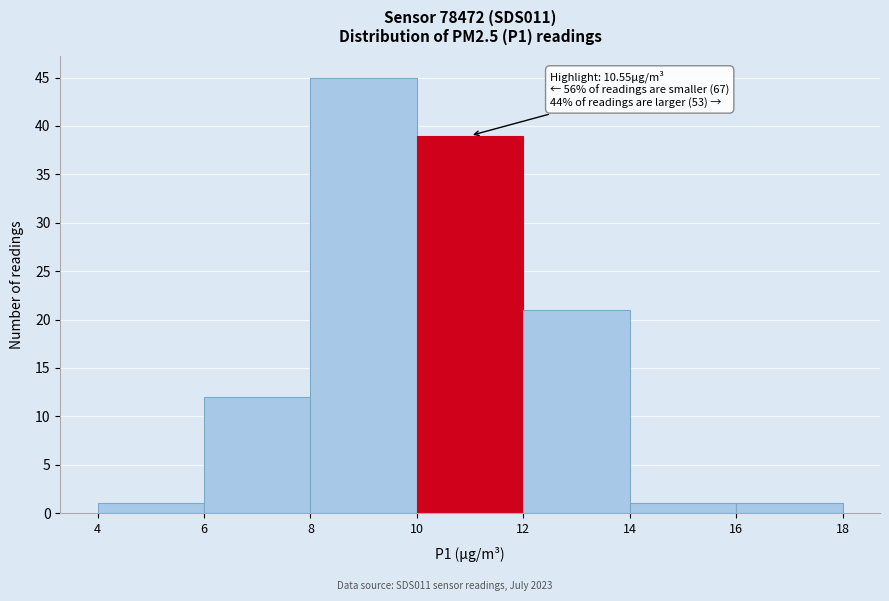

Over which range of the x-axis is the bar tallest?

8 to 10